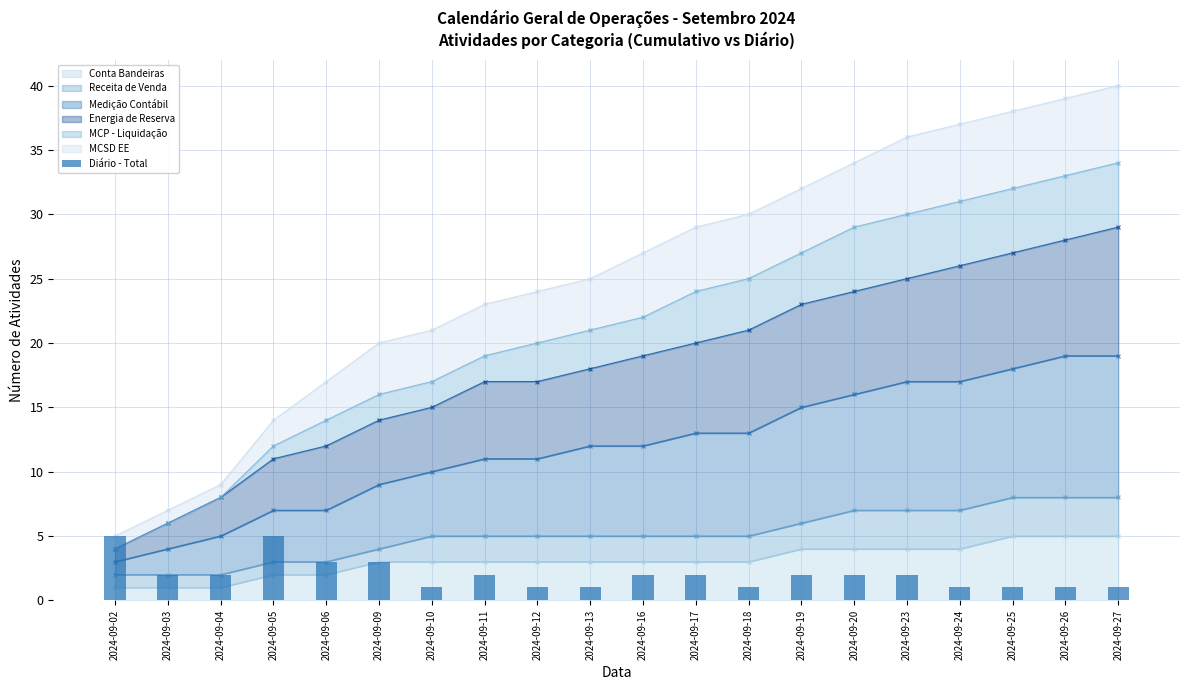

How many bars are there in total?

20